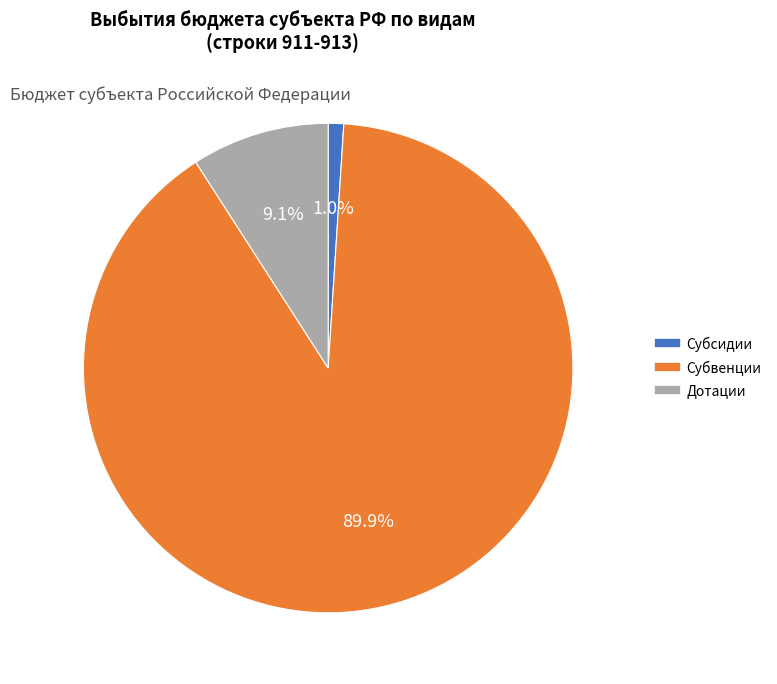

To the nearest percent, what is the average slice percentage?

33%